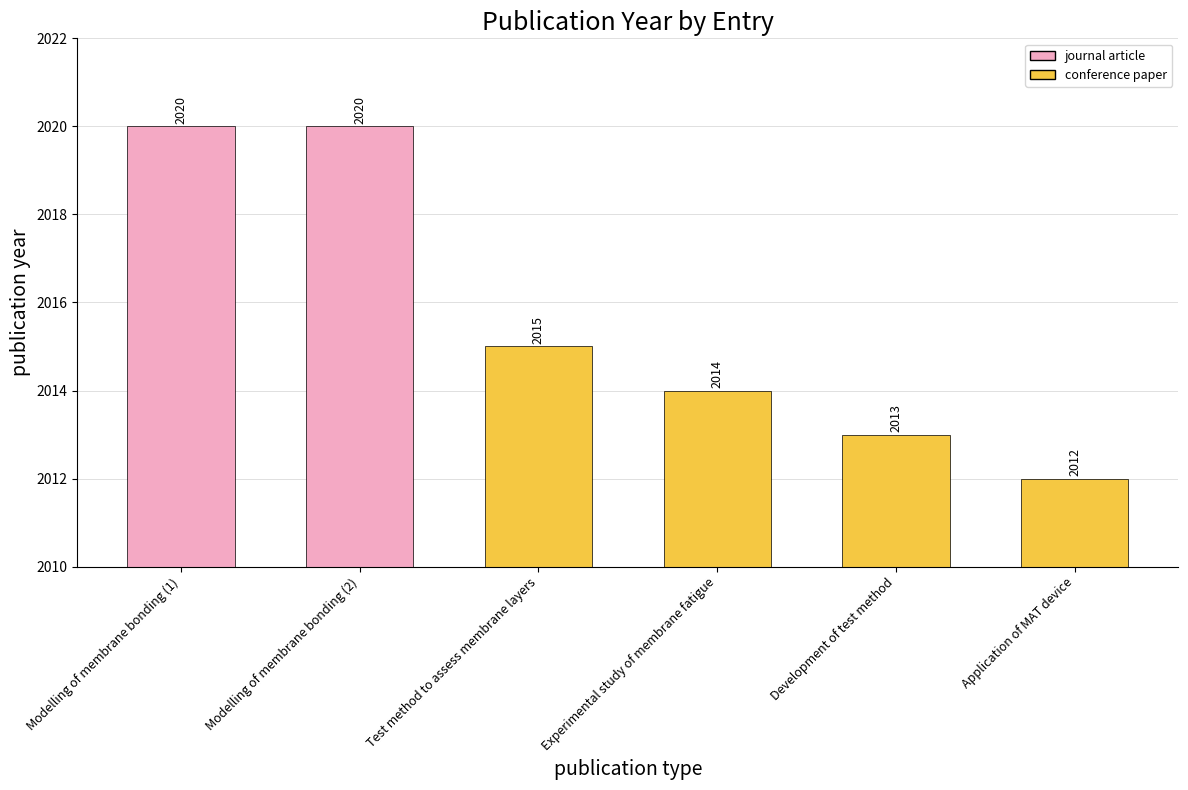

True or false: the data shows 2690 at Development of test method.

False